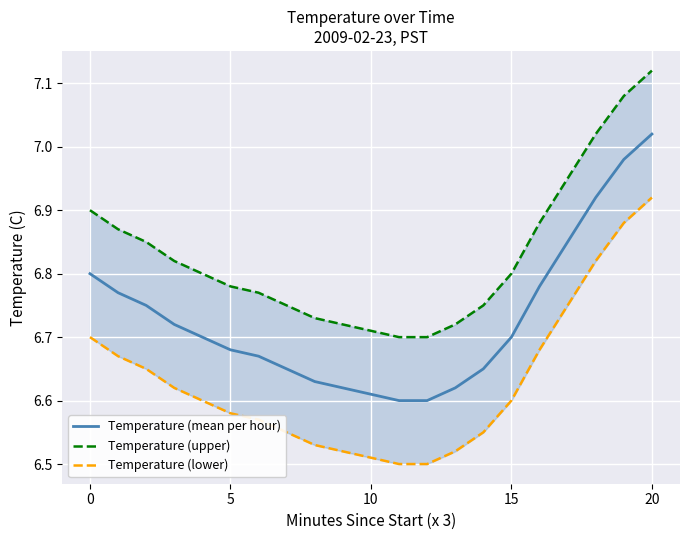

Rank the series at 0 from highest to lowest value.

Temperature (upper), Temperature (mean per hour), Temperature (lower)